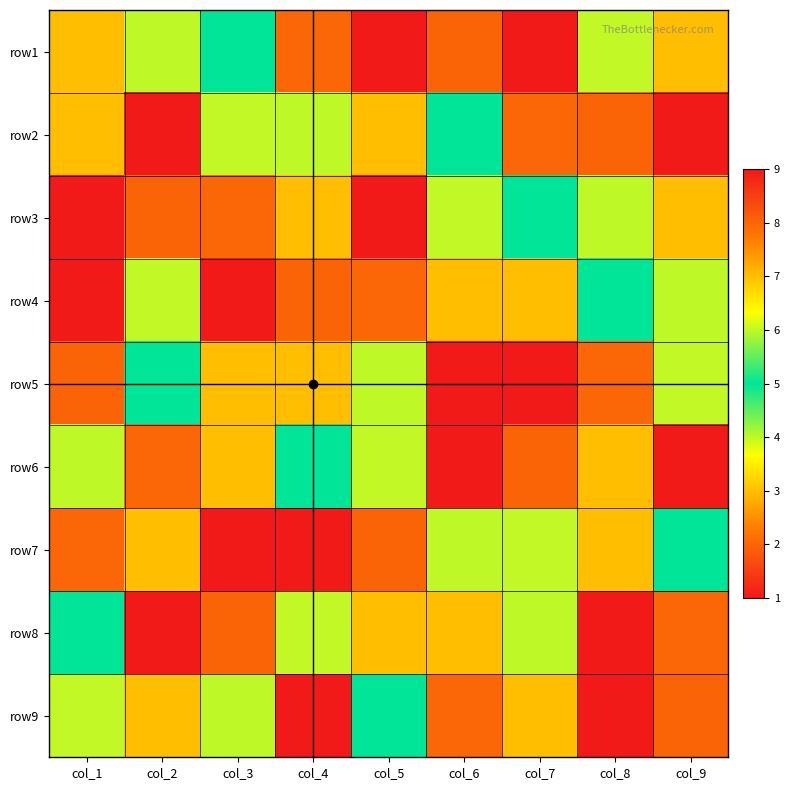

Reading left to right, list all the values displayed in this chart.

row1: col_1=3	col_2=4	col_3=5	col_4=2	col_5=1	col_6=8	col_7=9	col_8=6	col_9=7
row2: col_1=7	col_2=9	col_3=6	col_4=4	col_5=3	col_6=5	col_7=2	col_8=8	col_9=1
row3: col_1=1	col_2=8	col_3=2	col_4=7	col_5=9	col_6=6	col_7=5	col_8=4	col_9=3
row4: col_1=9	col_2=6	col_3=1	col_4=8	col_5=2	col_6=7	col_7=3	col_8=5	col_9=4
row5: col_1=8	col_2=5	col_3=7	col_4=3	col_5=4	col_6=9	col_7=1	col_8=2	col_9=6
row6: col_1=4	col_2=2	col_3=3	col_4=5	col_5=6	col_6=1	col_7=8	col_8=7	col_9=9
row7: col_1=2	col_2=7	col_3=9	col_4=1	col_5=8	col_6=4	col_7=6	col_8=3	col_9=5
row8: col_1=5	col_2=1	col_3=8	col_4=6	col_5=7	col_6=3	col_7=4	col_8=9	col_9=2
row9: col_1=6	col_2=3	col_3=4	col_4=9	col_5=5	col_6=2	col_7=7	col_8=1	col_9=8